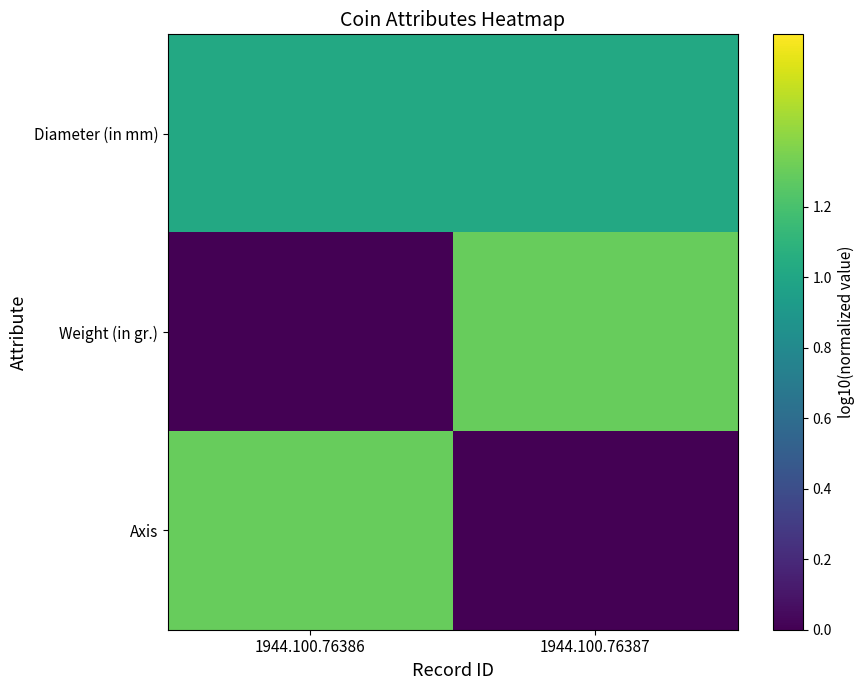

Which series has the largest range (max minus min)?

Weight (in gr.)